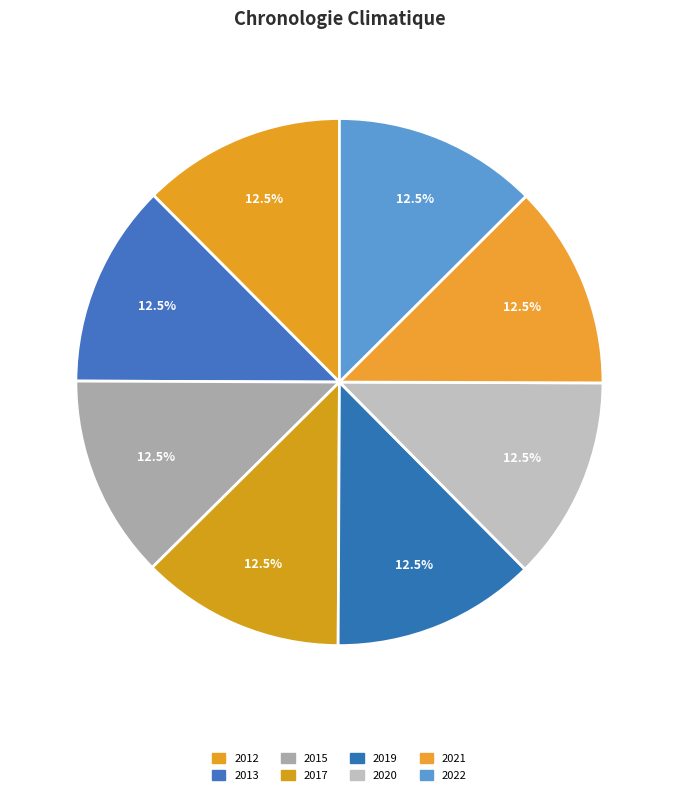

Combined, what portion of the pie is 2020 and 2017?

25.0%